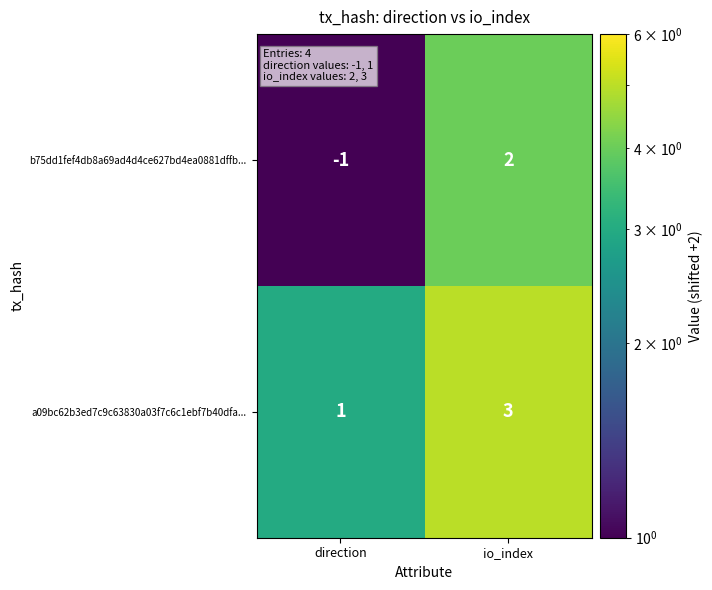

Reading right to left, list all the values displayed in this chart.

b75dd1fef4db8a69ad4d4ce627bd4ea0881dffb...: 2	-1
a09bc62b3ed7c9c63830a03f7c6c1ebf7b40dfa...: 3	1